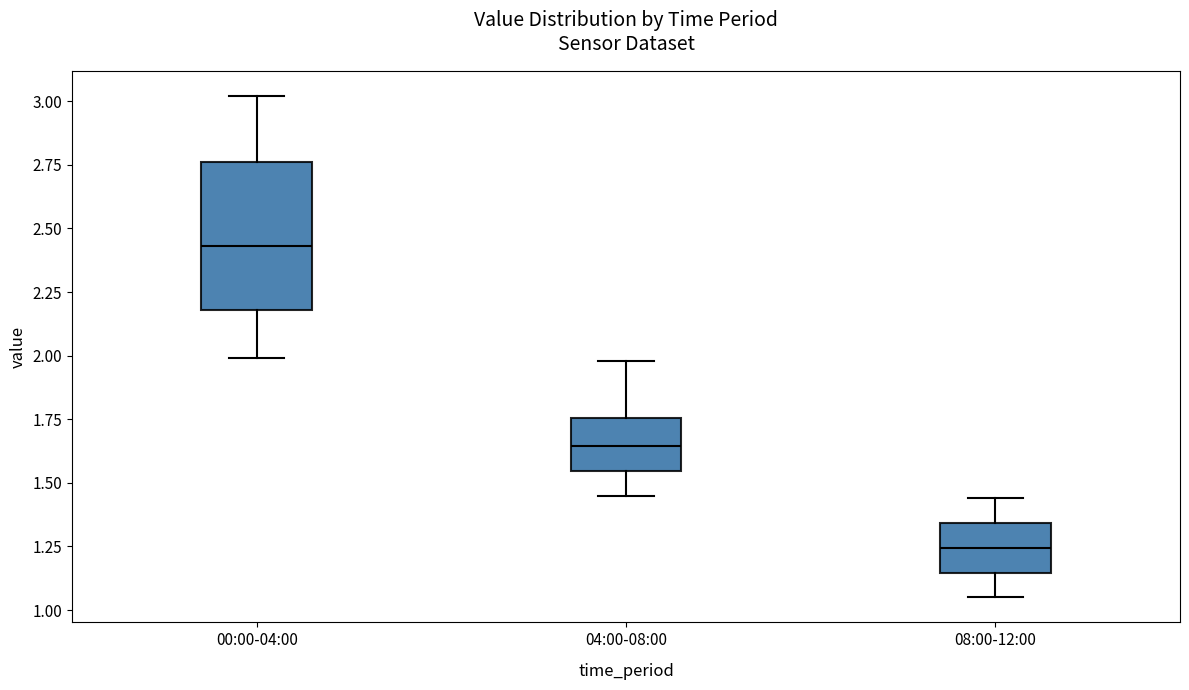

Comparing the boxes themselves (not the whiskers), which one is the tallest?

00:00-04:00